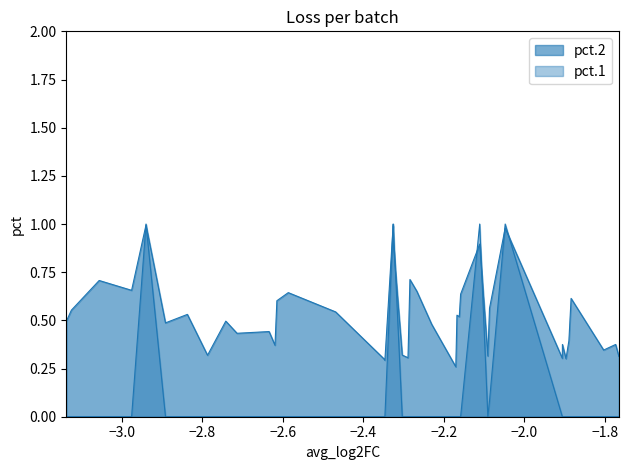

The value of pct.2 at 28 is 1.3. True or false?

False